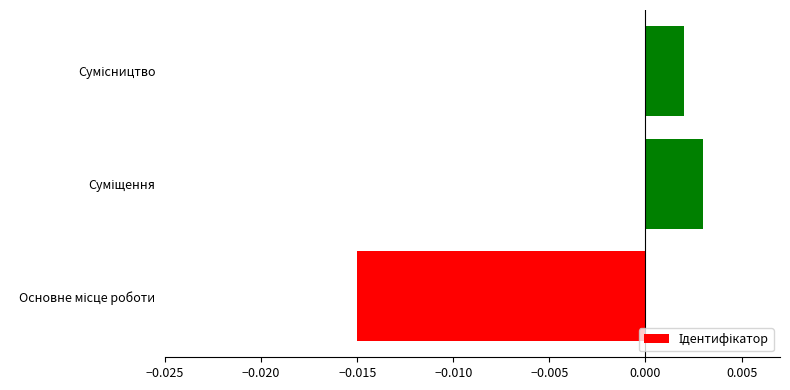

How many positive values are there?

2